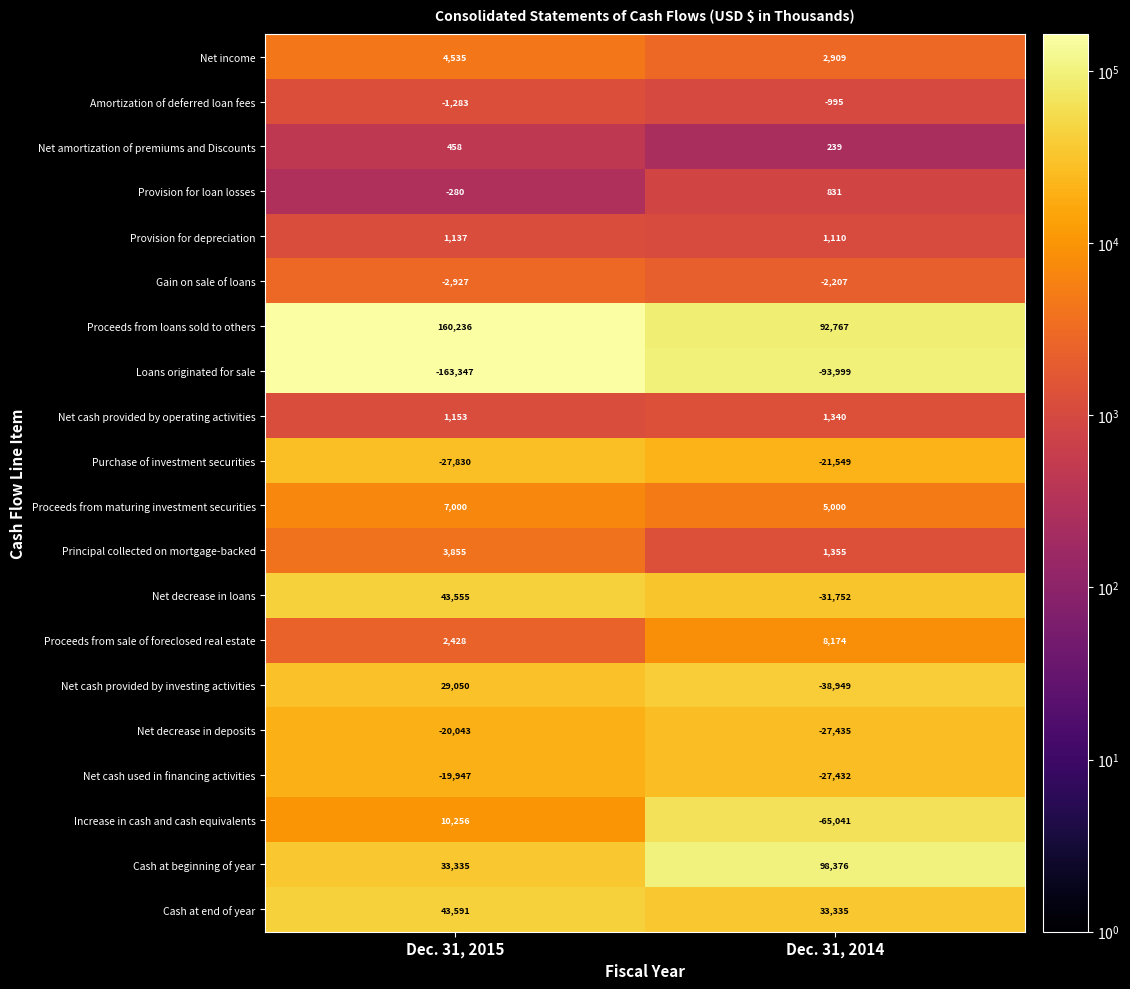

Between Dec. 31, 2015 and Dec. 31, 2014, which series saw the biggest shift?

Net decrease in loans